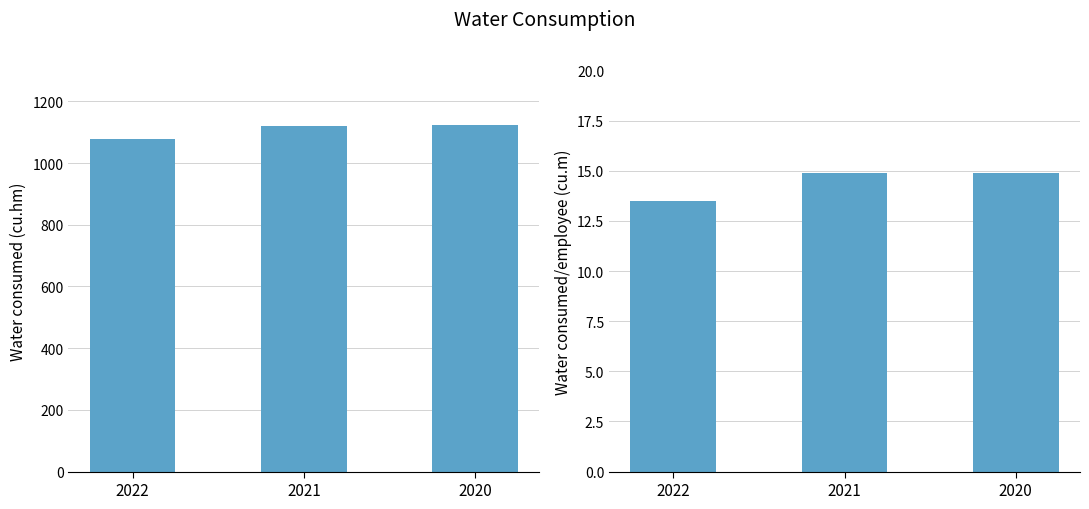

List the series in order of their overall mean, highest first.

Water consumed (cu.hm), Water consumed/employee (cu.m)